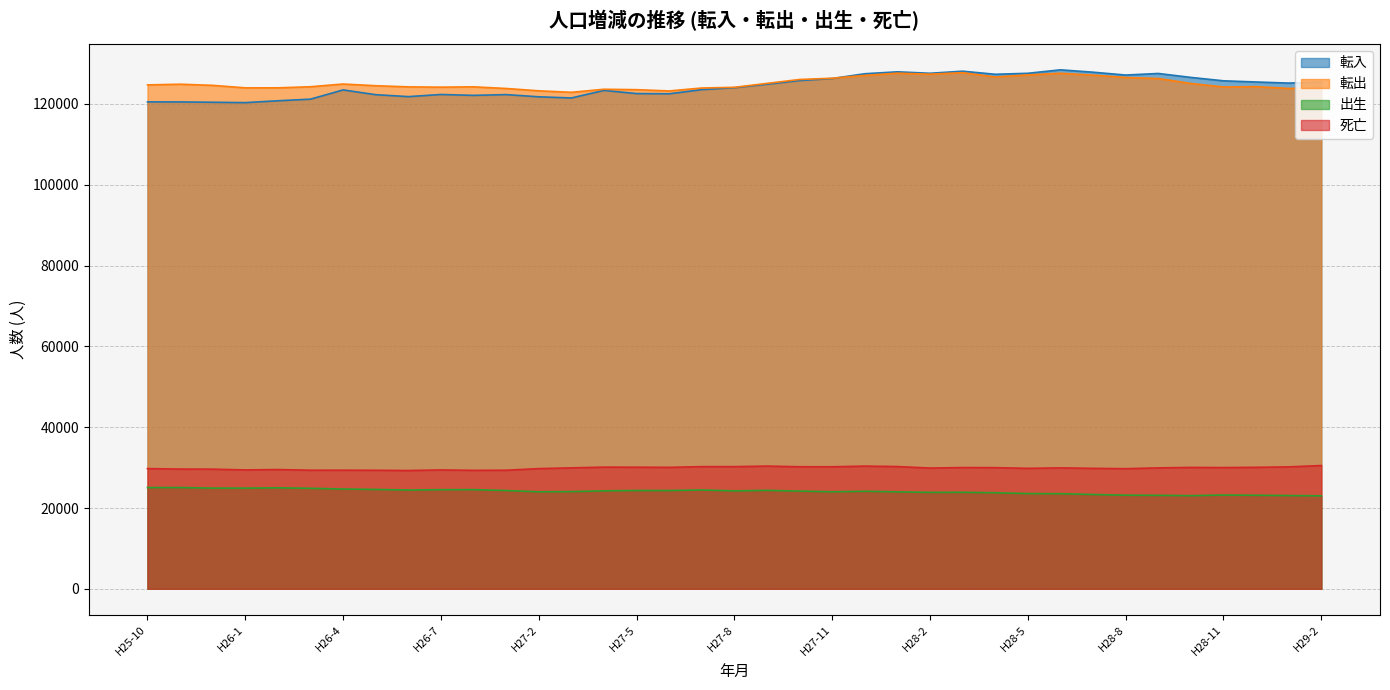

Is it true that 転入 equals 127489 at H27-12?

True